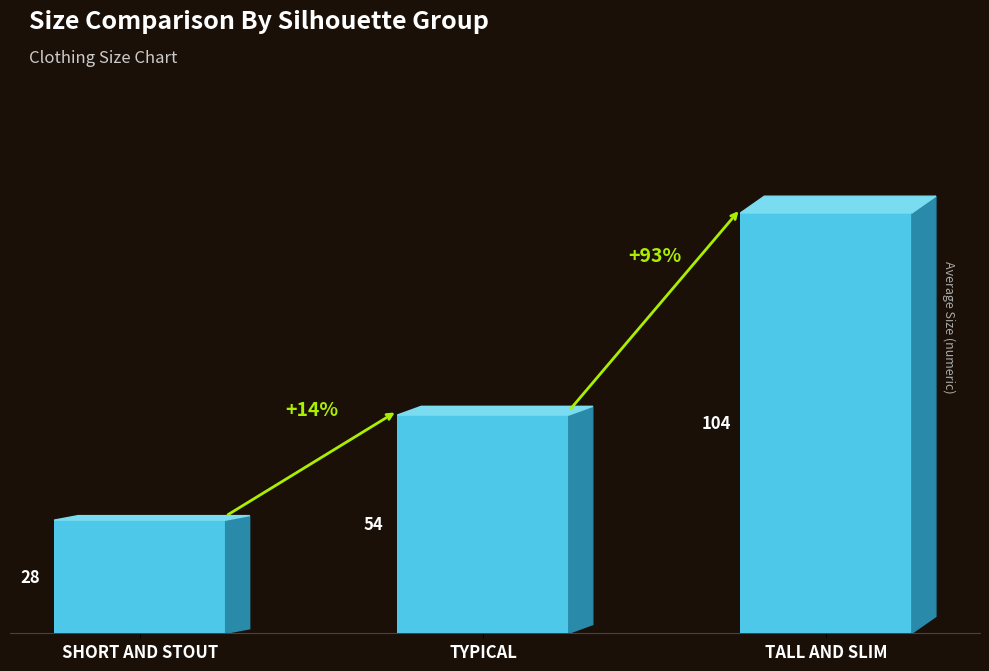

What is the value of the 3rd bar from the left?

104